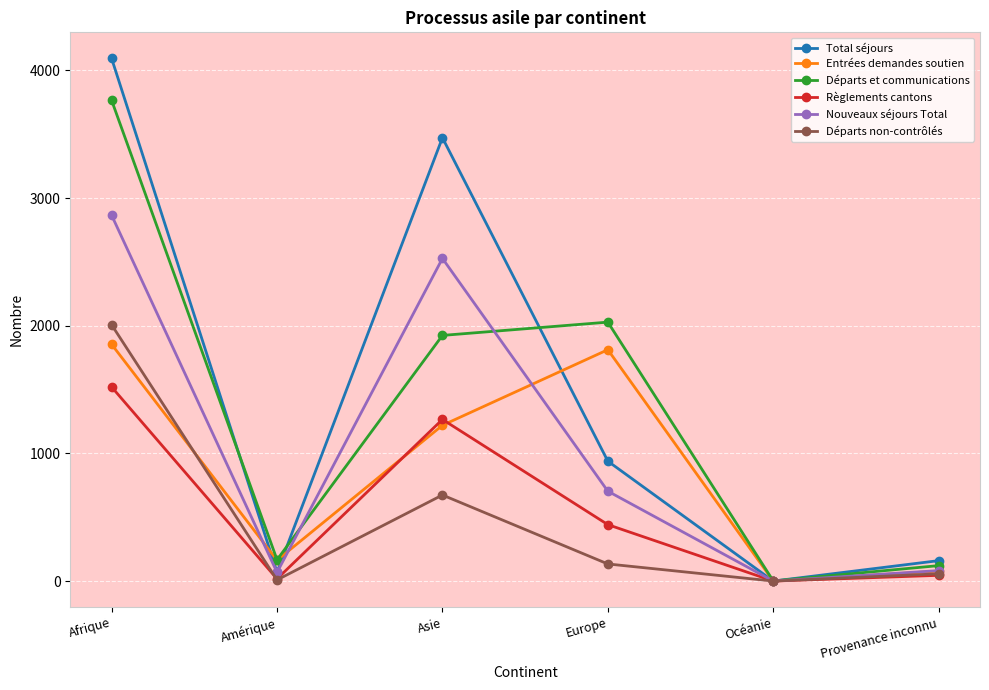

What position from the left is Afrique?

1